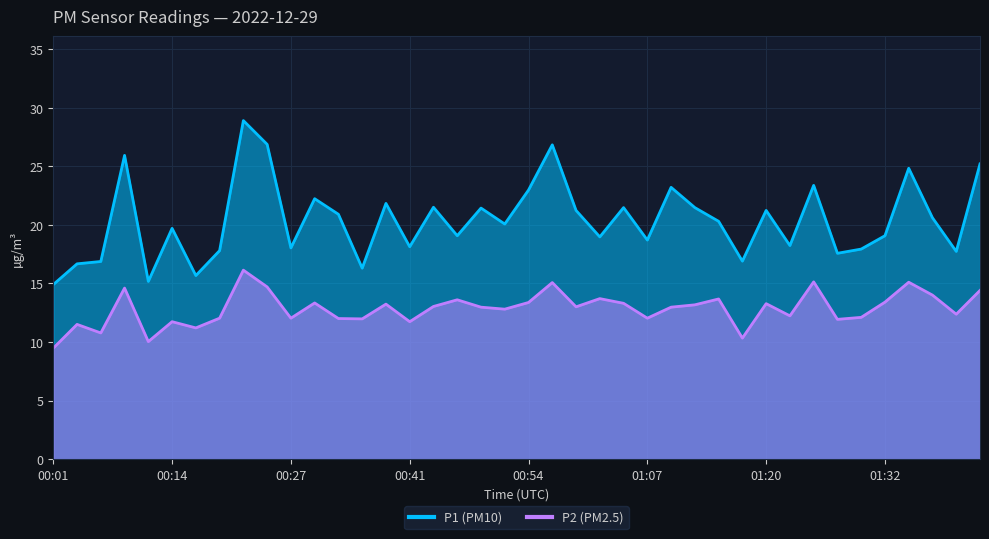

True or false: P2 has a value of 13.3 at 01:20.

True